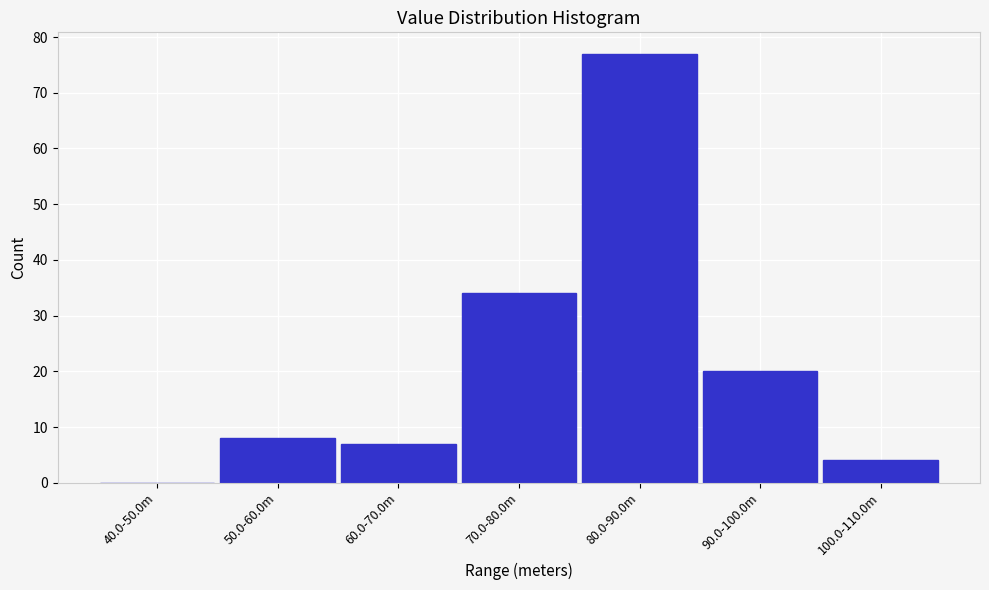

Reading right to left, extract all data points from this chart.

100.0-110.0m=4	90.0-100.0m=20	80.0-90.0m=77	70.0-80.0m=34	60.0-70.0m=7	50.0-60.0m=8	40.0-50.0m=0